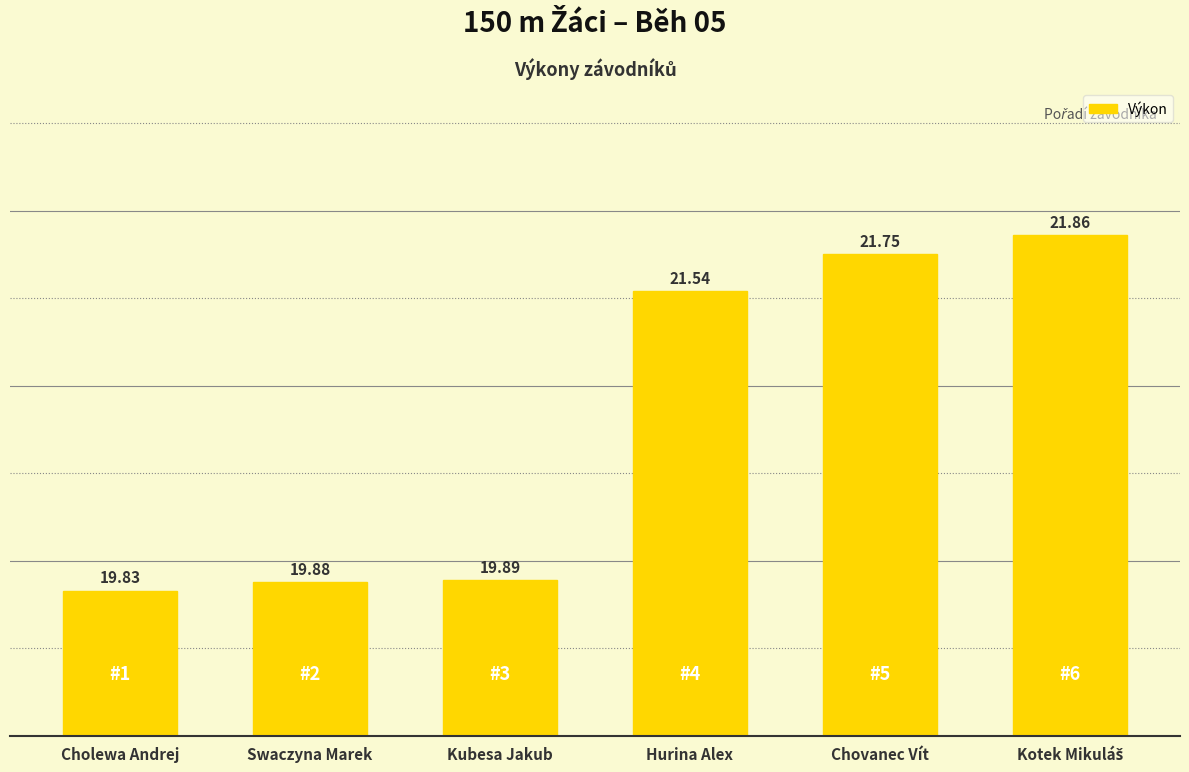

What is the average value?

20.8